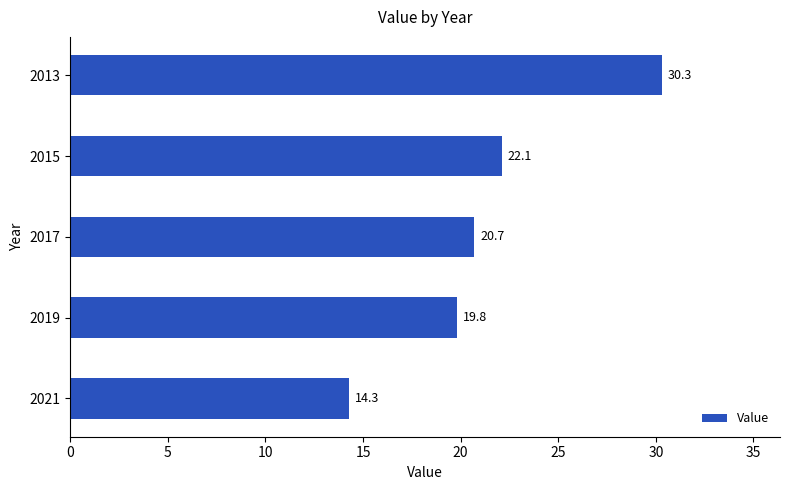

What is the difference between the maximum and minimum values?

16.0